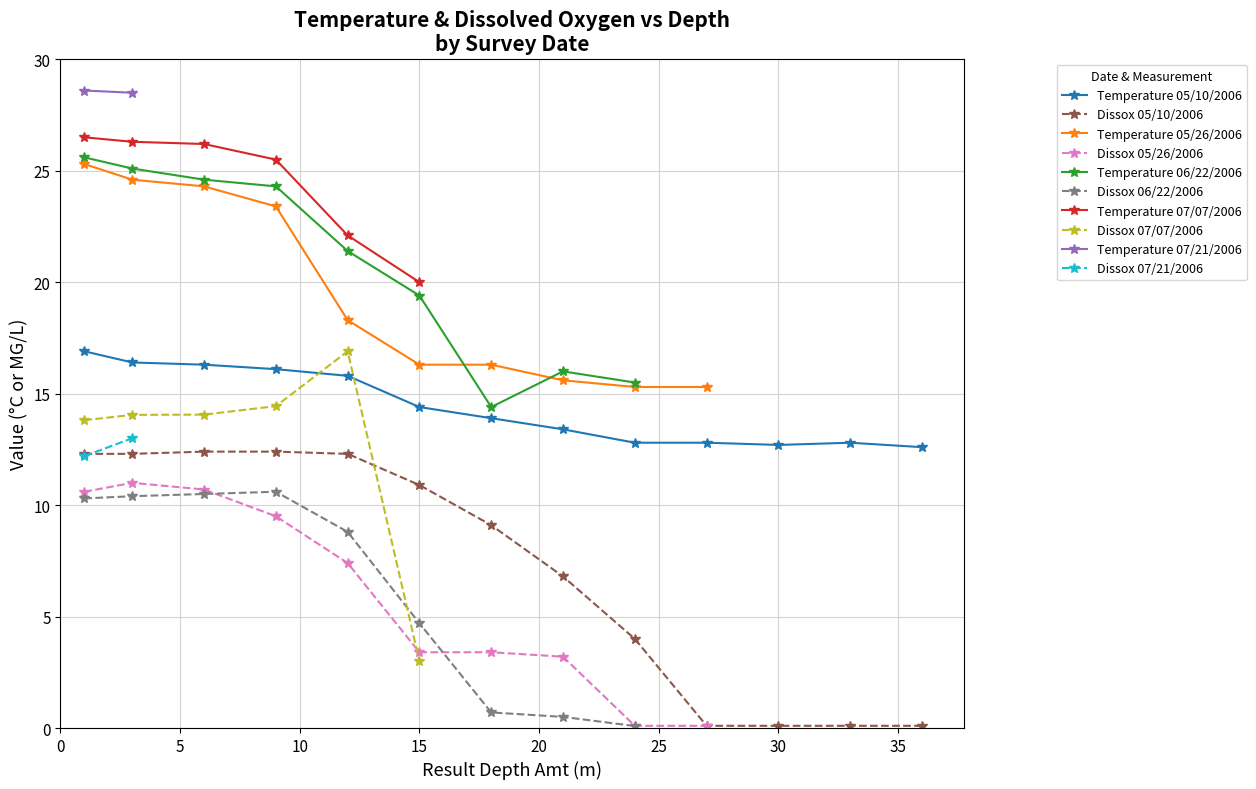

Which category has the highest value in the Dissox series?

07/07/2006